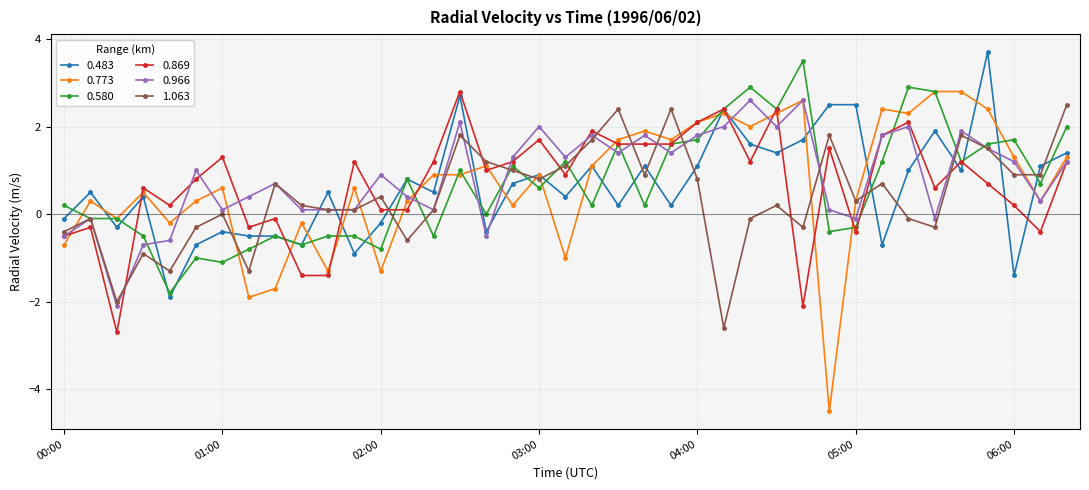

True or false: 0.483 has more than 2 interior local peaks.

True